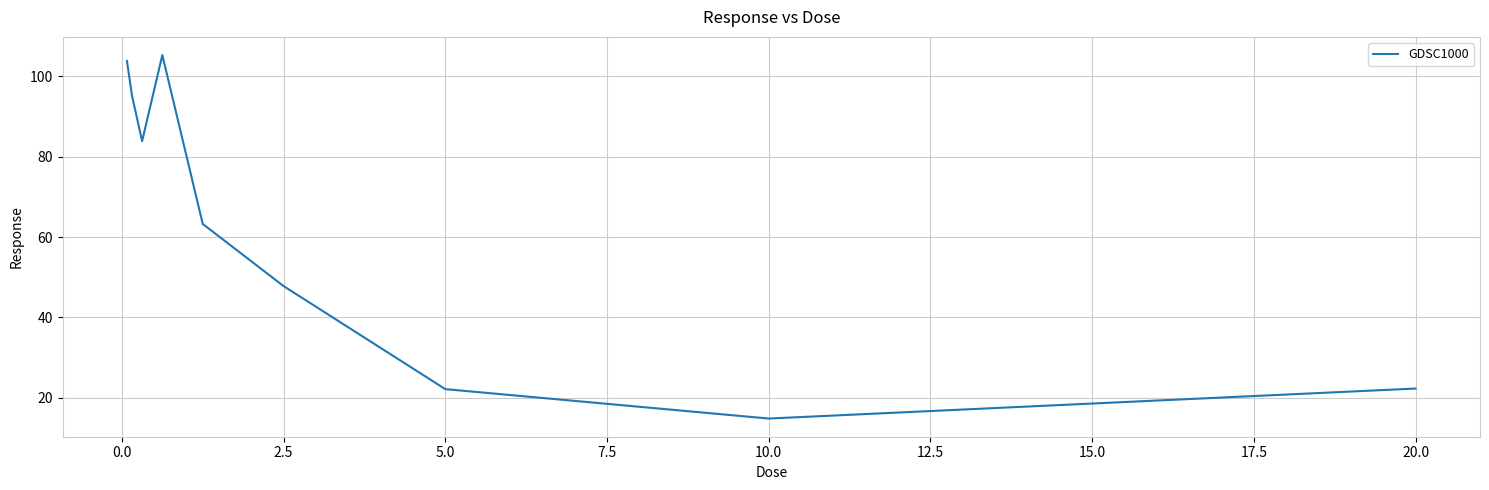

What is the difference between the maximum and minimum values?

90.5